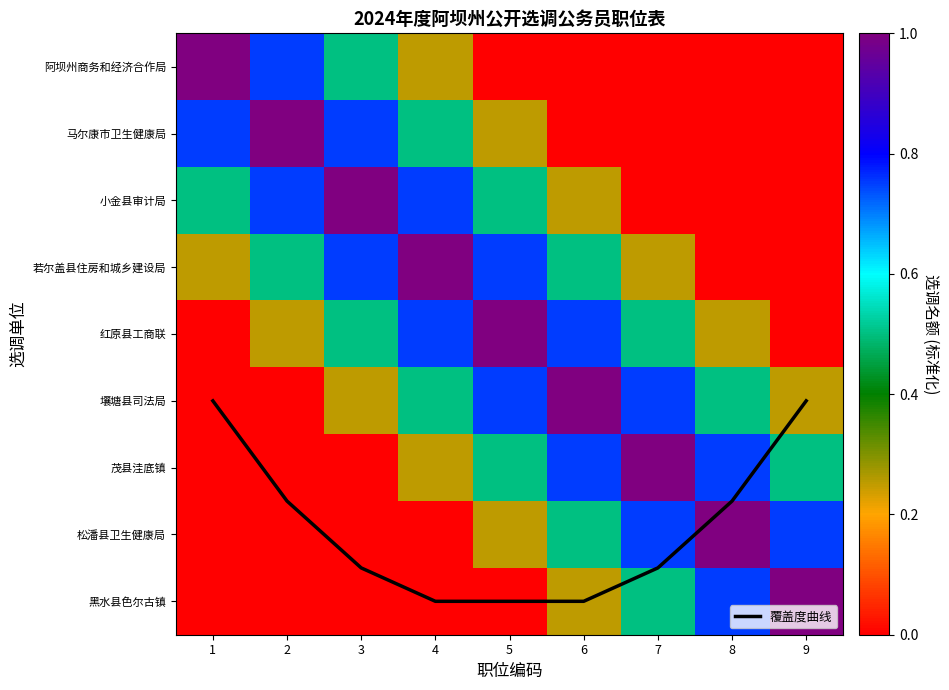

List the labels in order of 若尔盖县住房和城乡建设局 value, largest first.

4, 3, 5, 2, 6, 1, 7, 8, 9